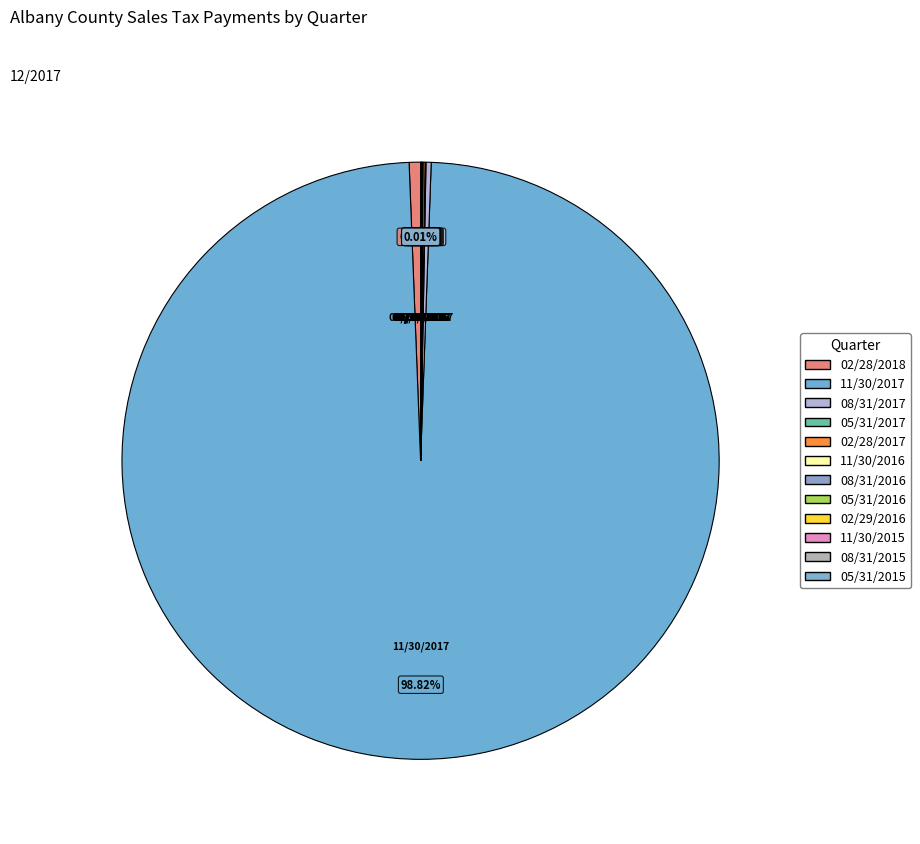

Which category has the biggest portion of the pie?

11/30/2017